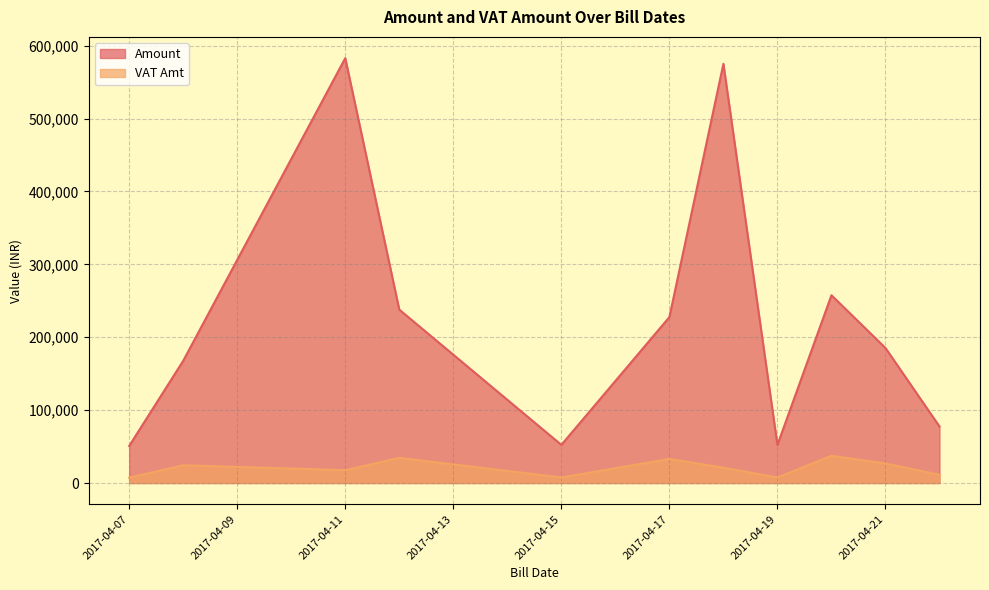

Which series has the largest total across all categories?

Amount